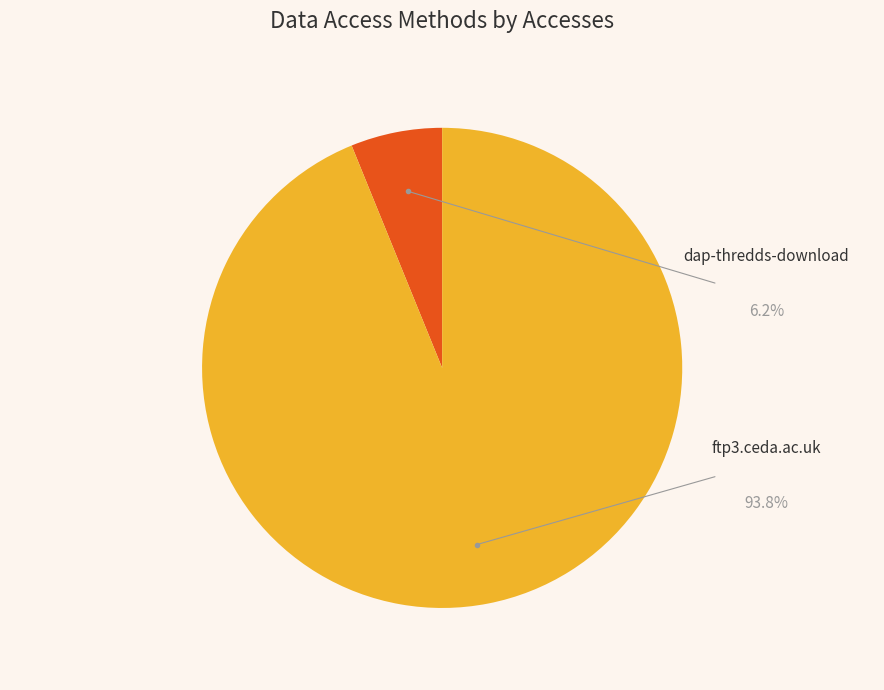

How many segments does this pie chart have?

2